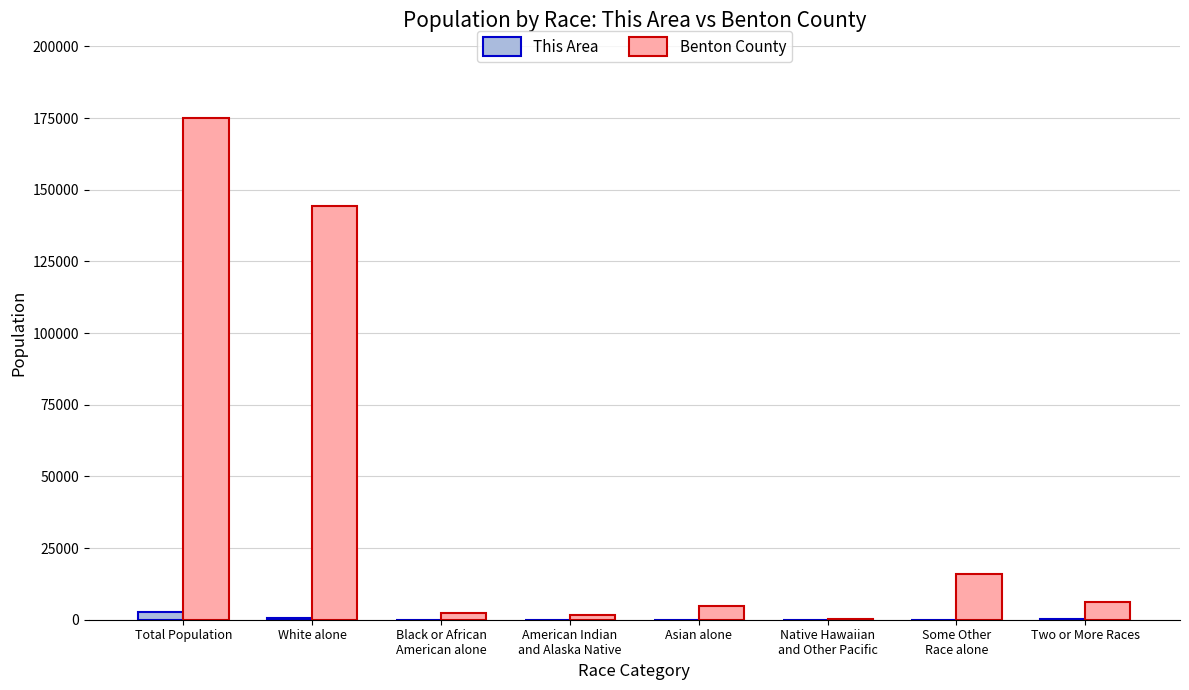

Is it true that Benton County equals 175177 at Total Population?

True